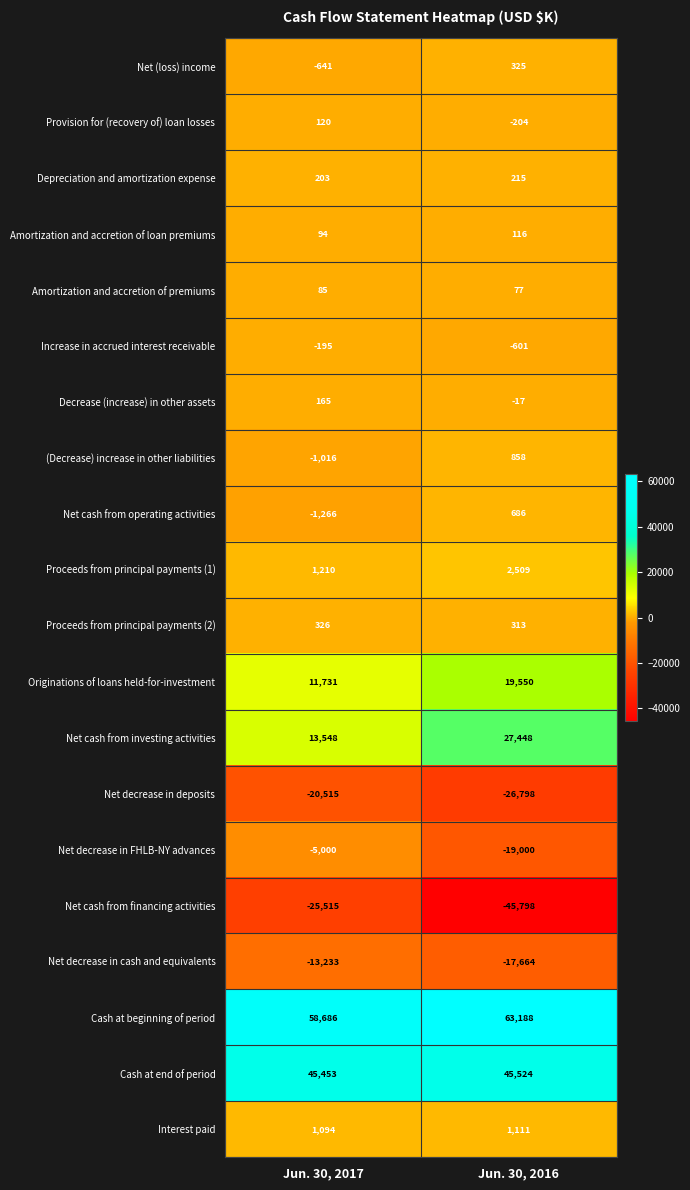

The value of Net cash from operating activities at Jun. 30, 2016 is 1206. True or false?

False